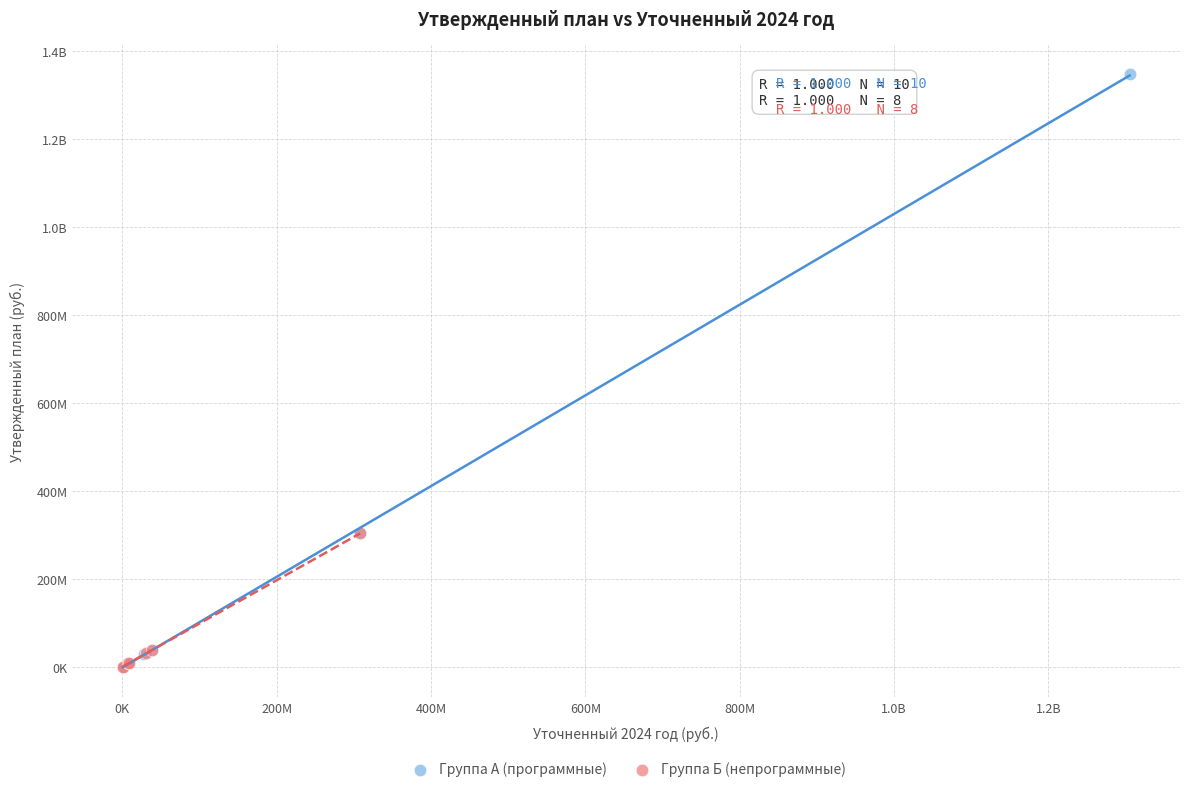

What are all the series names shown in the legend?

Группа А (программные), Группа Б (непрограммные)